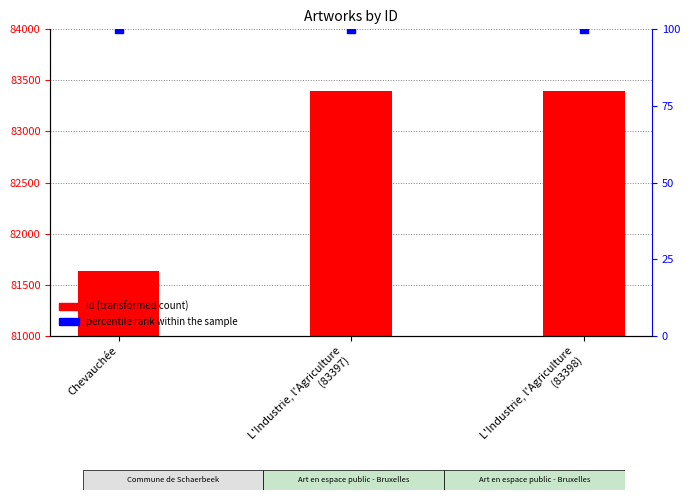

What are all the series names shown in the legend?

id, percentile rank within the sample